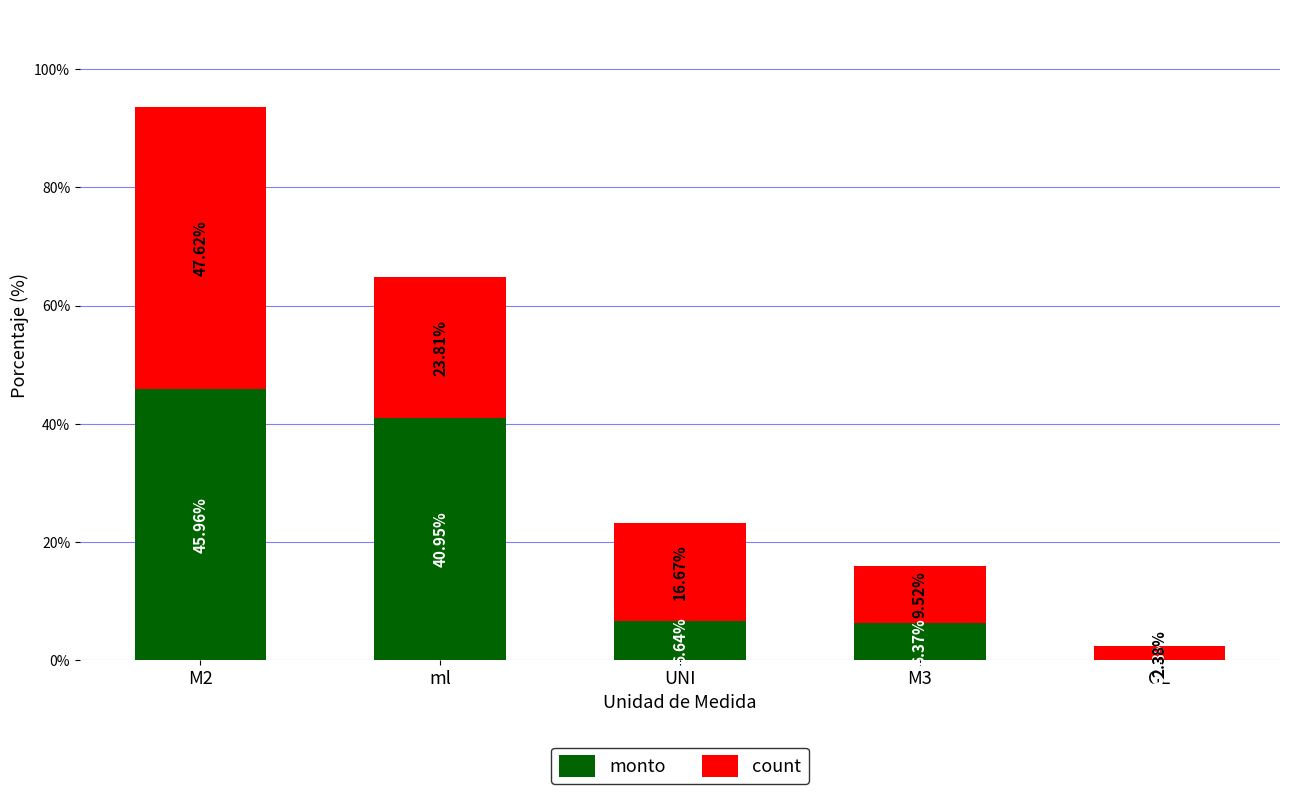

What is the sum of the monto values at M3 and GL?

6.5